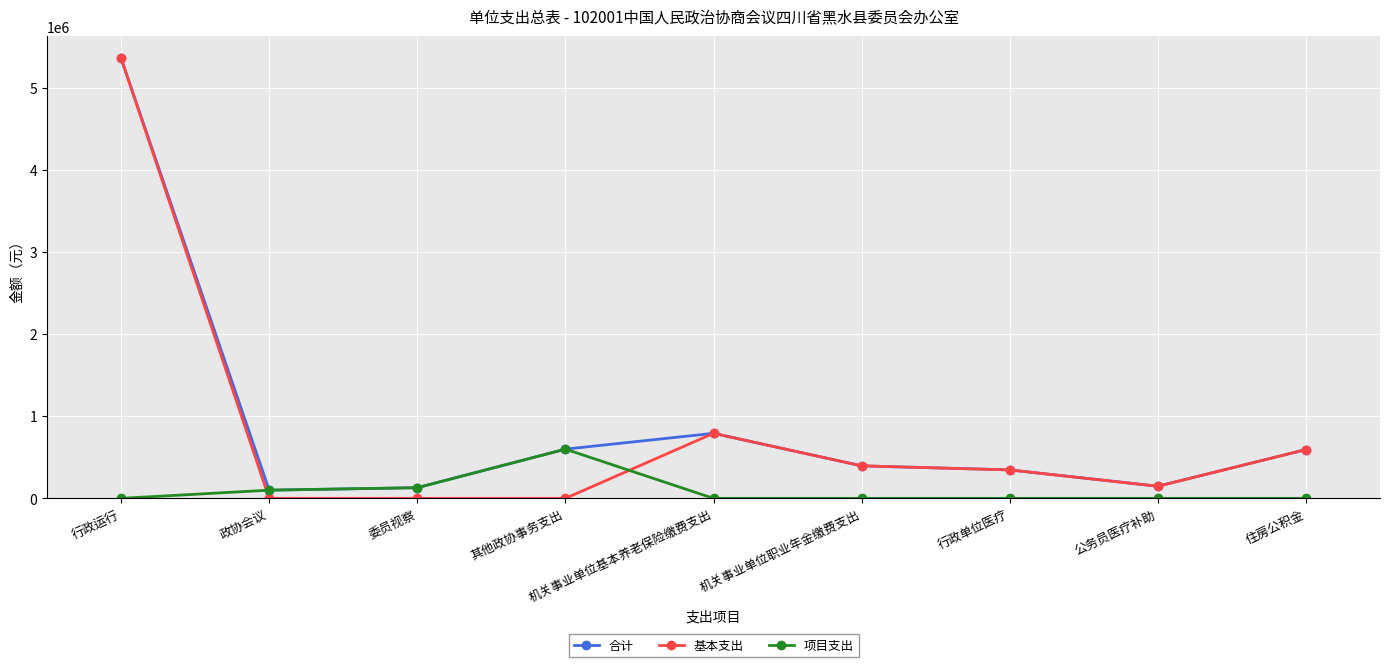

True or false: 合计 has a value of 396529.0 at 机关事业单位职业年金缴费支出.

True